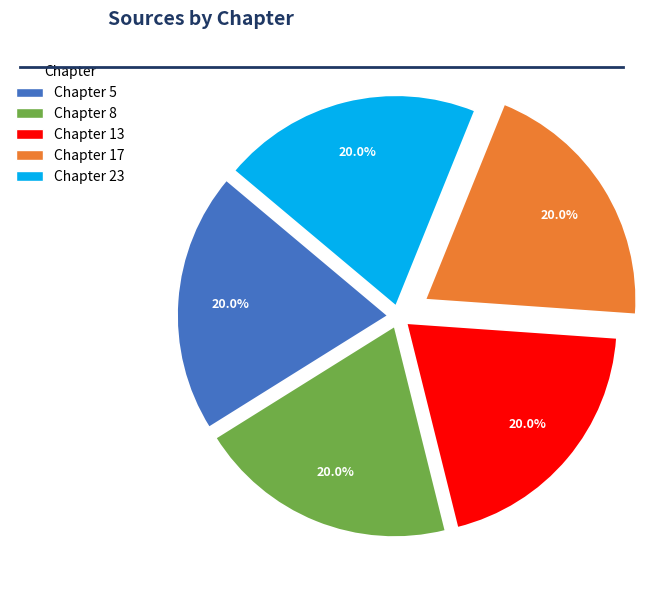

To the nearest percent, what percentage of the pie is Chapter 13?

20%